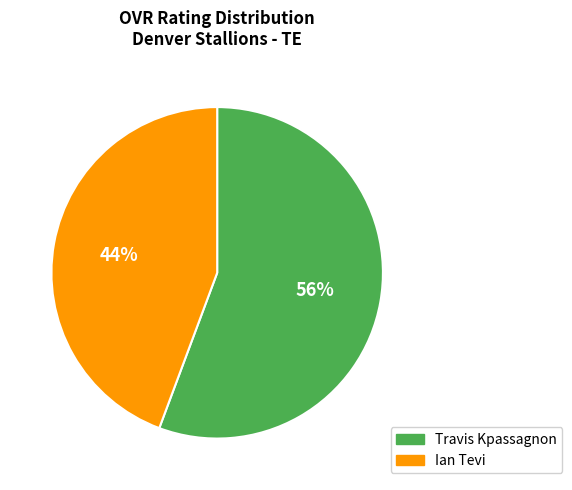

What percentage is the Travis Kpassagnon slice, to the nearest percent?

56%